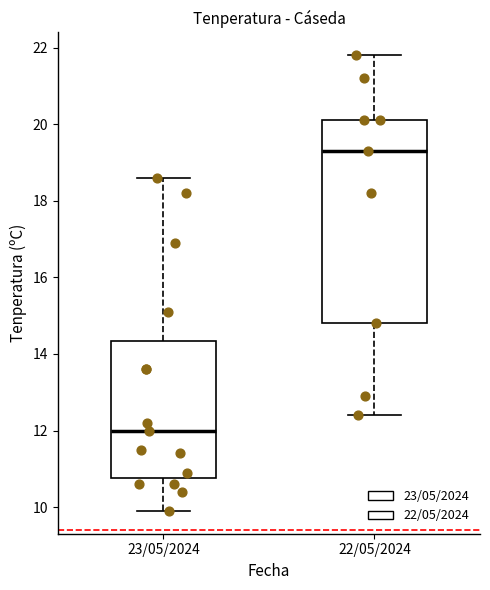

Where is the lower edge of the box for 23/05/2024 on the y-axis? The values are not printed on the chart, so give them approximately, as read against the axis.

10.8